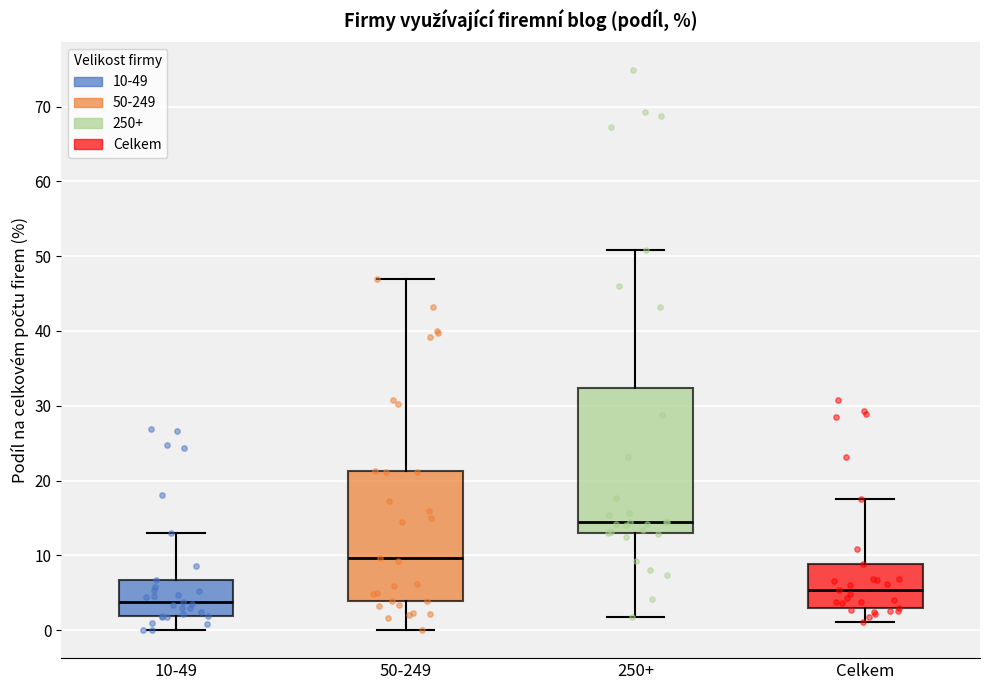

Where is the lower edge of the box for 50-249 on the y-axis? The values are not printed on the chart, so give them approximately, as read against the axis.

4